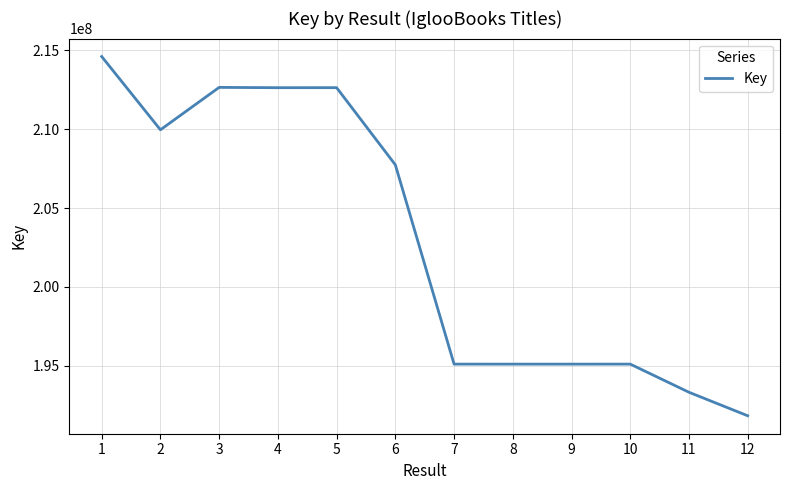

What is the difference between the second highest and minimum values?

20820309